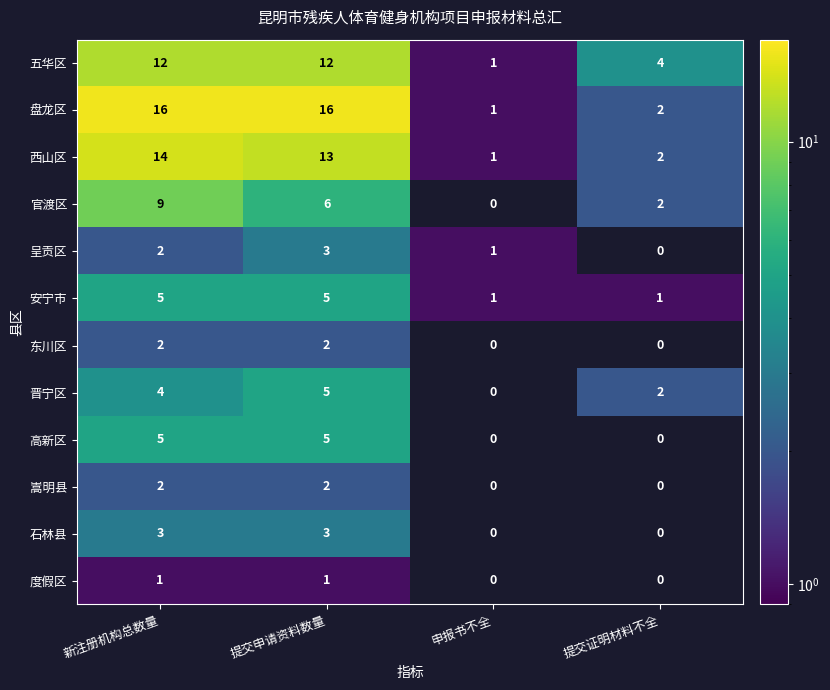

At which label does 官渡区 first exceed 6?

新注册机构总数量